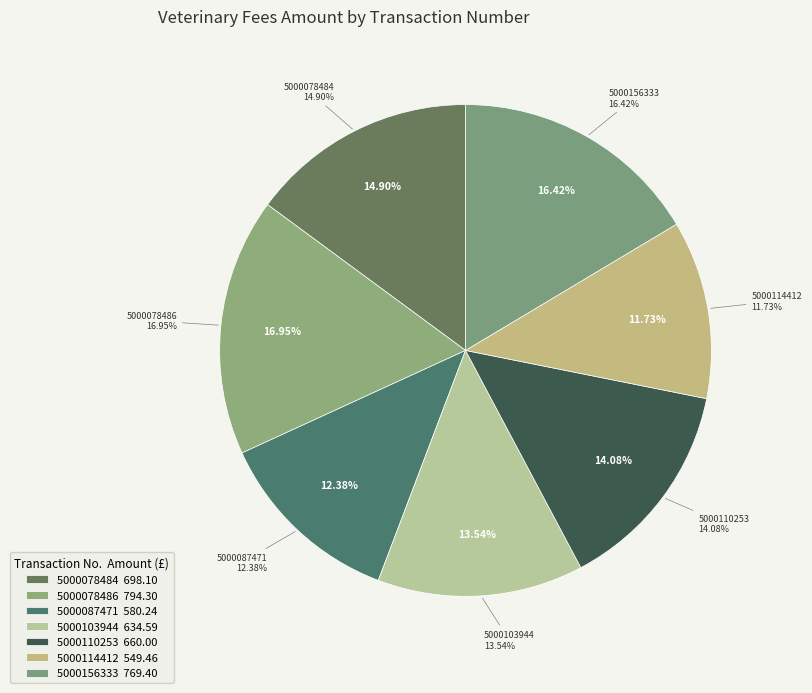

What portion of the pie excludes 5000103944?

86.5%